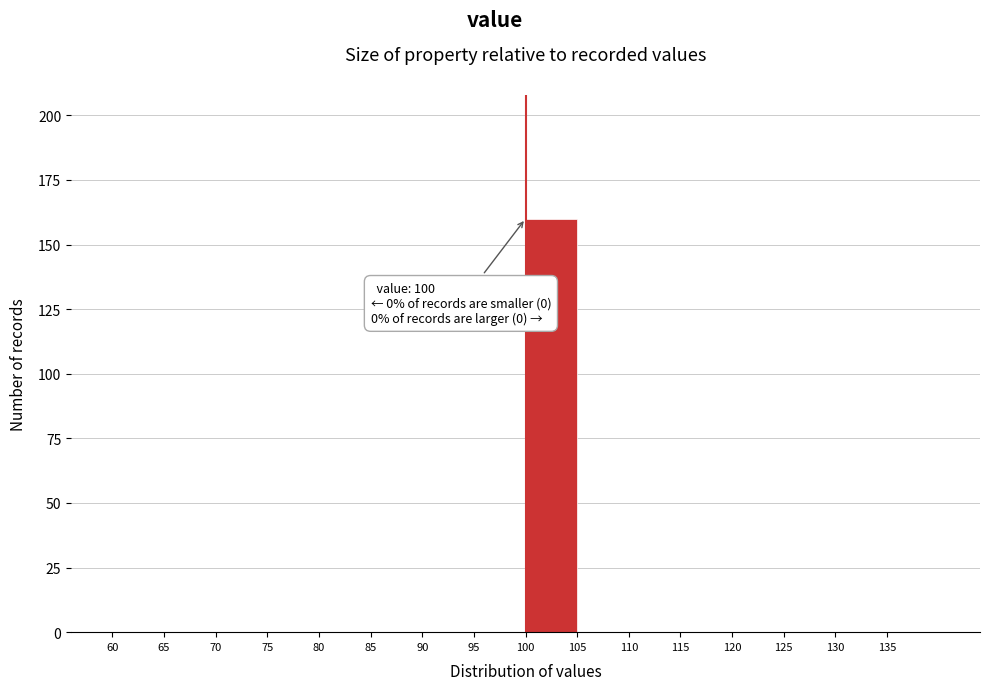

Which range on the x-axis has the tallest bar?

100 to 105